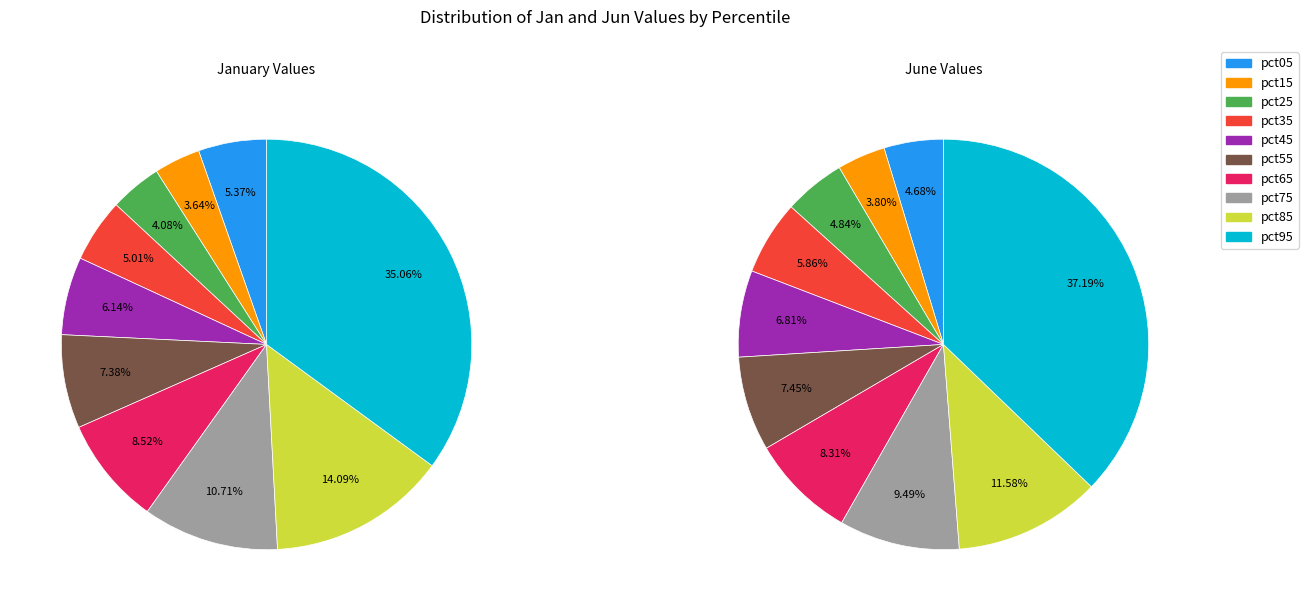

Rank the series by their average value, from lowest to highest.

jan_values, jun_values